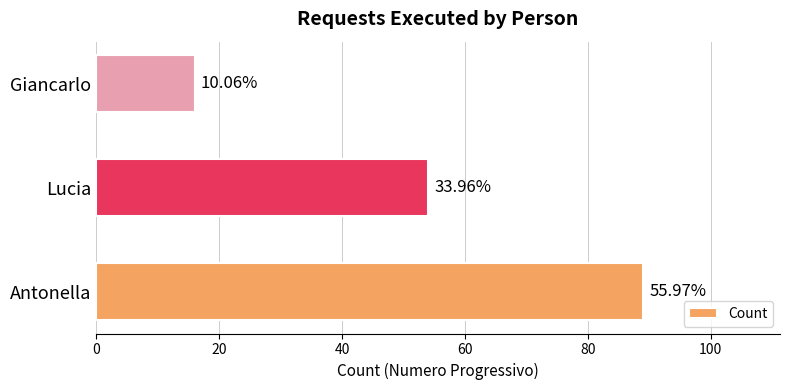

Are the bars horizontal?

Yes